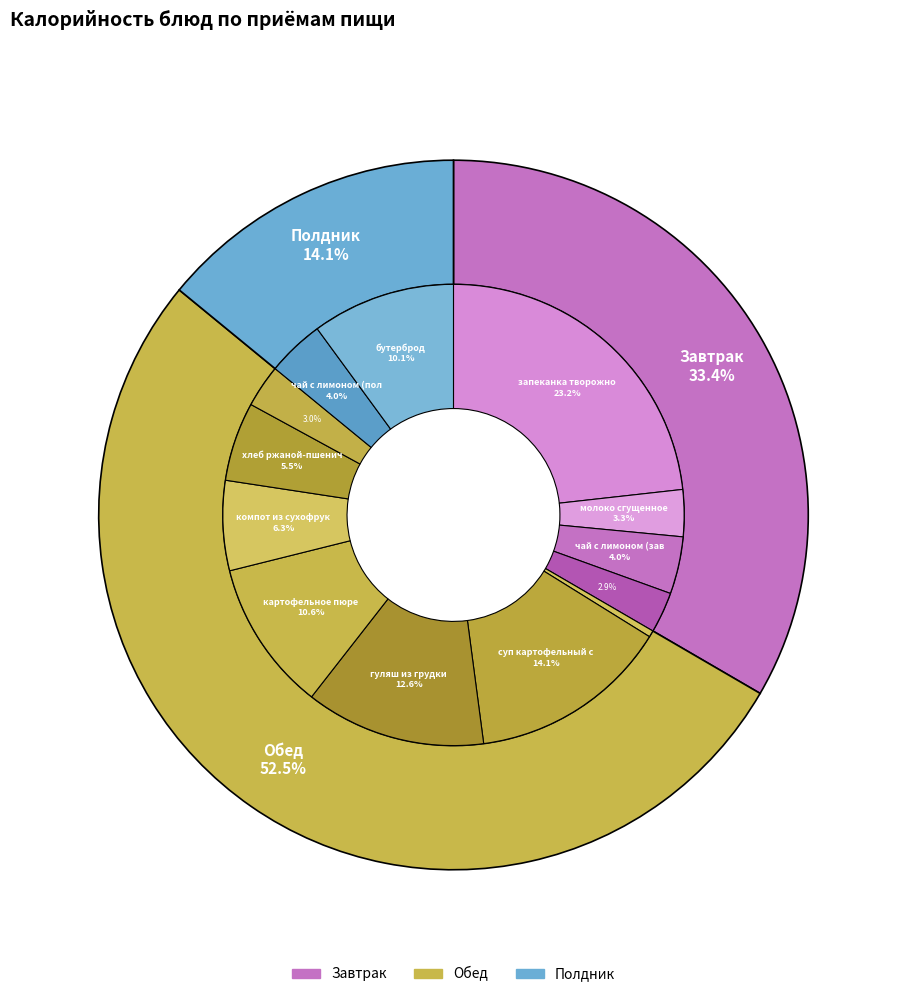

What percentage is the картофельное пюре slice, to the nearest percent?

11%